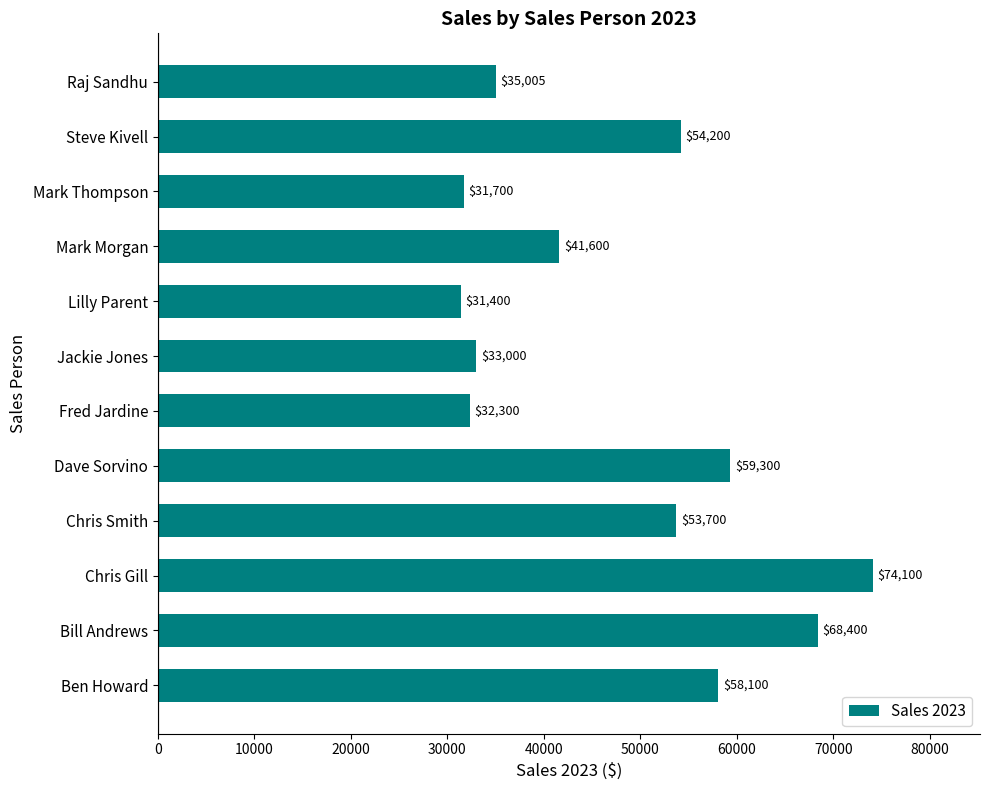

What is the change in value from Chris Smith to Lilly Parent?

-22300